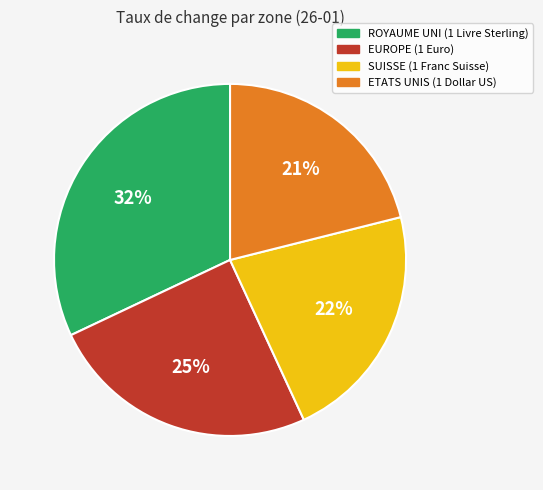

To the nearest percent, what is the average slice percentage?

25%